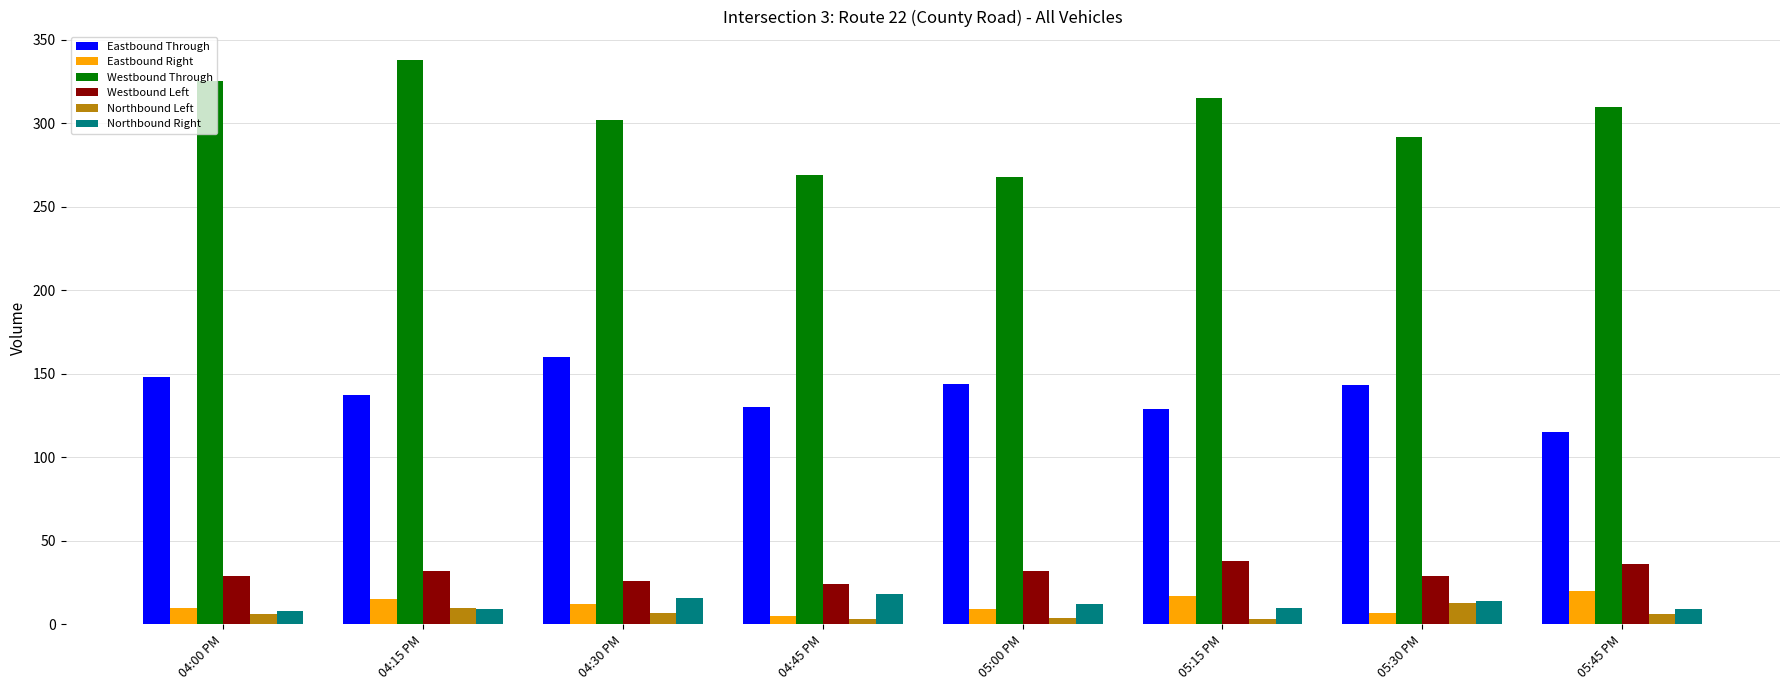

Which series has the largest range (max minus min)?

Westbound Through